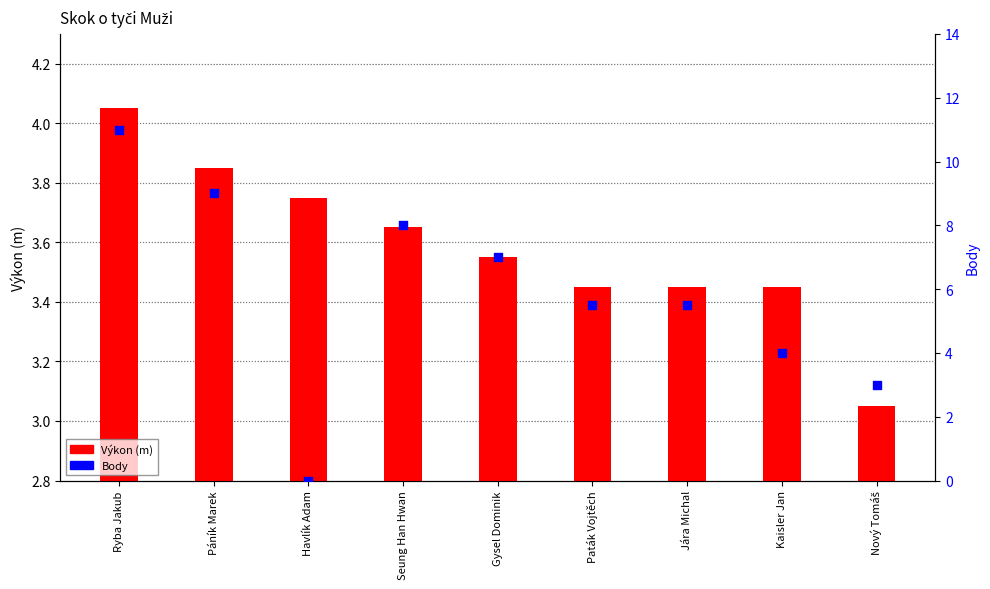

Which series has the largest Y range (max minus min)?

Body